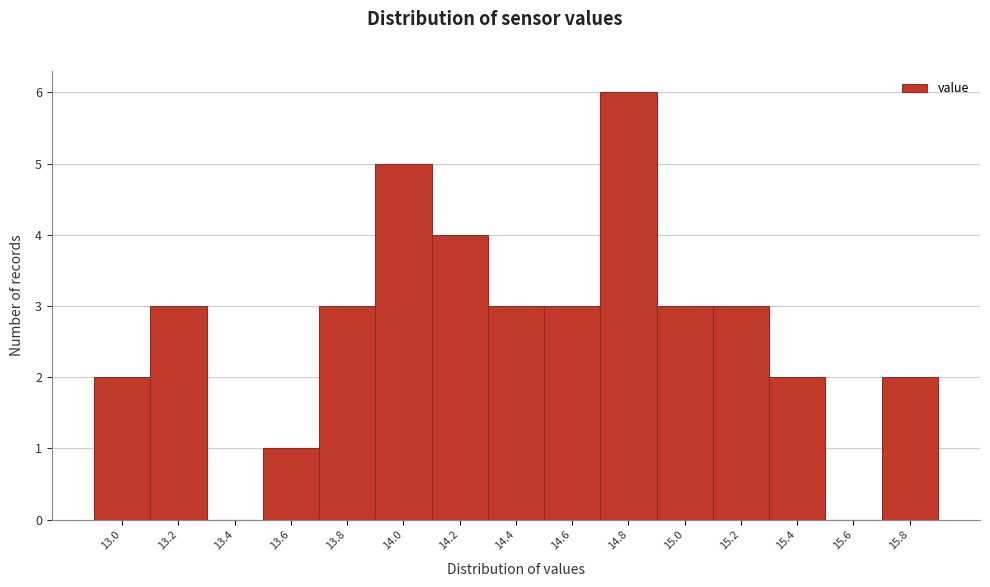

Reading left to right, transcribe all the data shown in this chart.

13.0=2	13.2=3	13.4=0	13.6=1	13.8=3	14.0=5	14.2=4	14.4=3	14.6=3	14.8=6	15.0=3	15.2=3	15.4=2	15.6=0	15.8=2